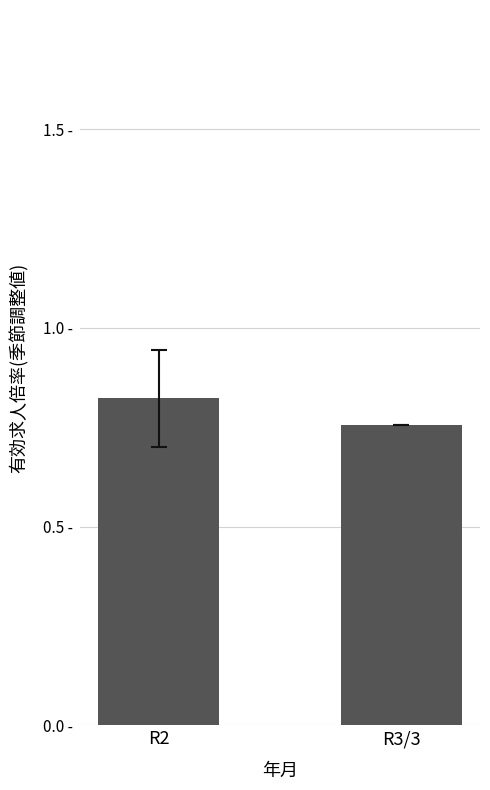

What is the label of the 1st bar from the left?

R2